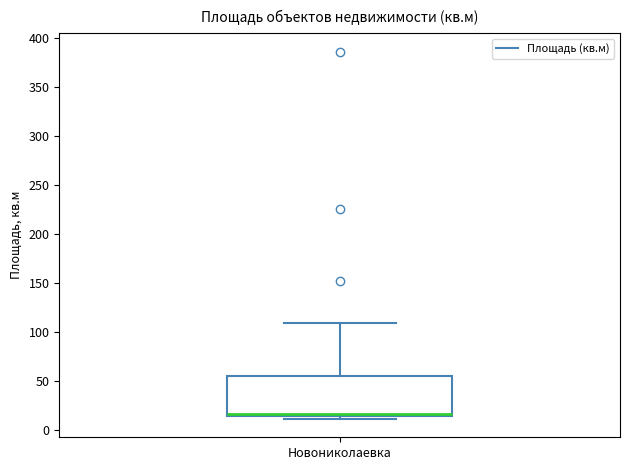

Read this box plot against the y-axis: the position of the median line, the range covered by the box, and the ends of both whiskers. The values are not printed on the chart, so give them approximately, as read against the axis.

median 15 (just above the box's lower edge), box 15 to 55, whiskers 10 to 110